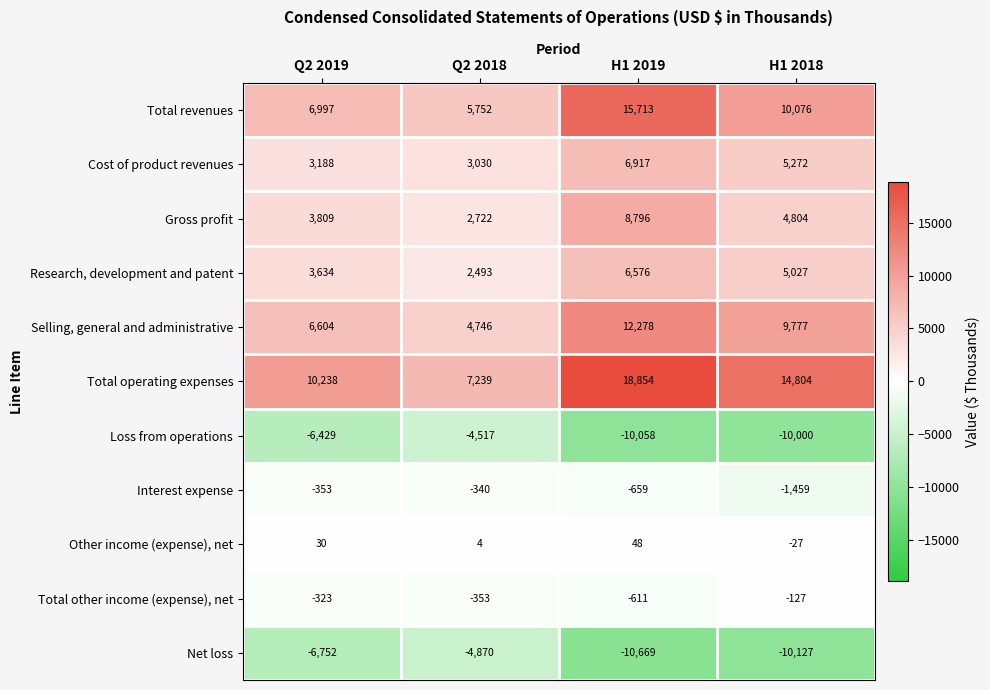

What is the difference between the maximum and minimum values in the Other income (expense), net series?

75